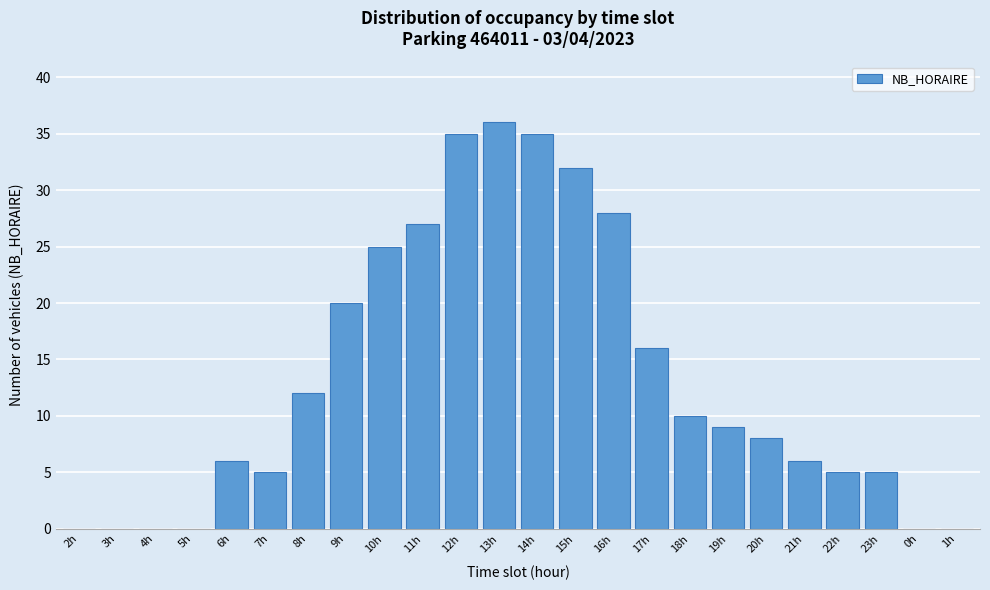

Reading left to right, list all the values displayed in this chart.

2h=0	3h=0	4h=0	5h=0	6h=6	7h=5	8h=12	9h=20	10h=25	11h=27	12h=35	13h=36	14h=35	15h=32	16h=28	17h=16	18h=10	19h=9	20h=8	21h=6	22h=5	23h=5	0h=0	1h=0